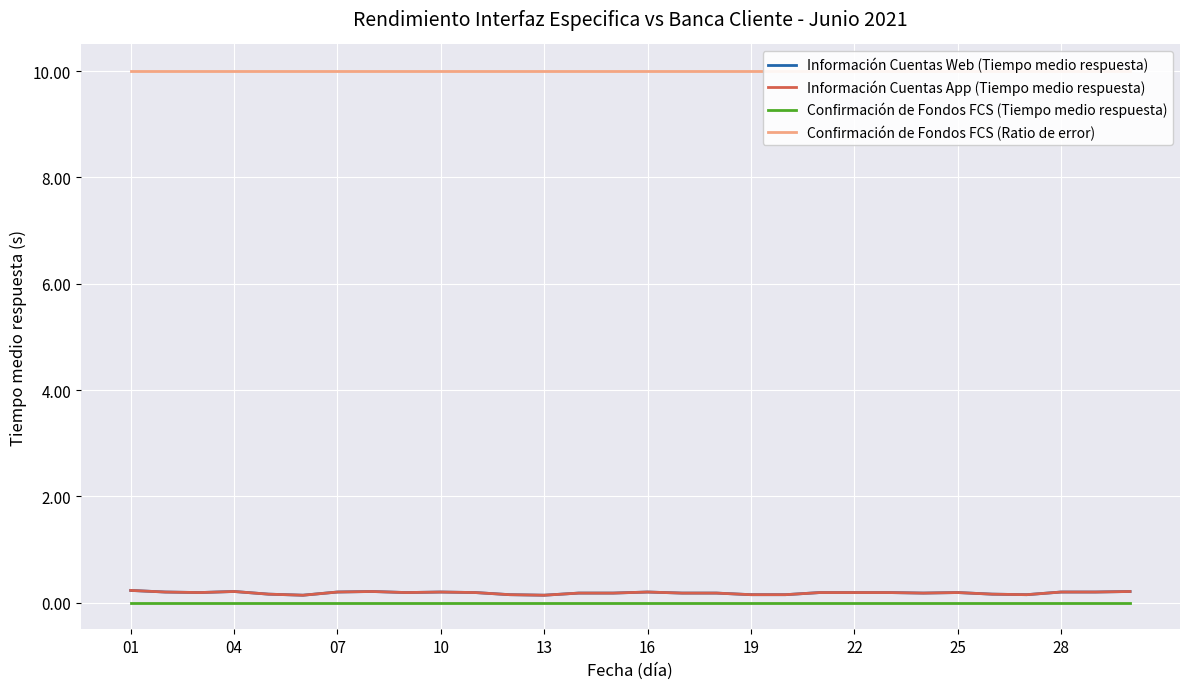

What are all the series names shown in the legend?

Información Cuentas Web (Tiempo medio respuesta), Información Cuentas App (Tiempo medio respuesta), Confirmación de Fondos FCS (Tiempo medio respuesta), Confirmación de Fondos FCS (Ratio de error)